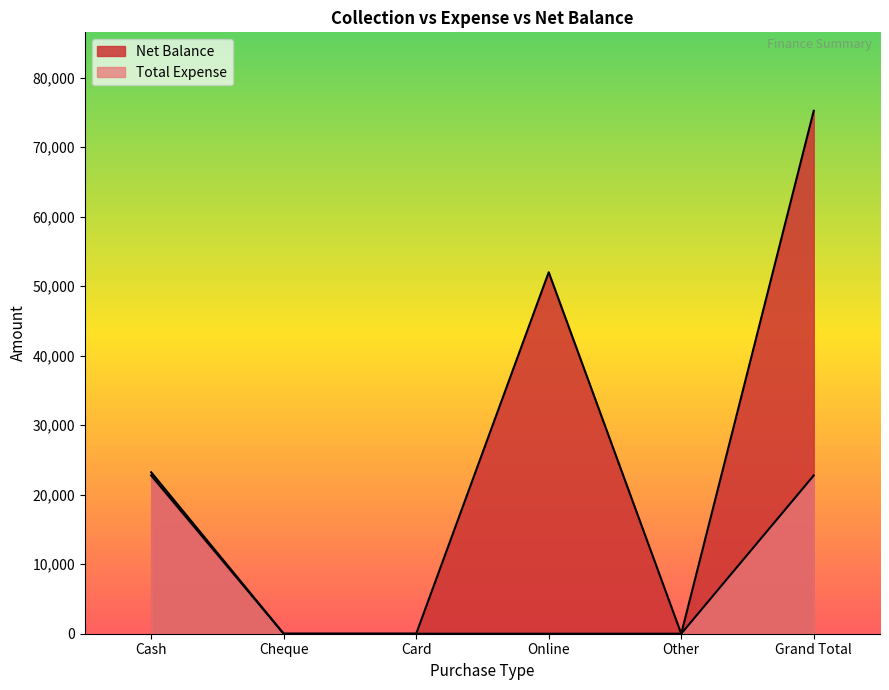

What are all the series names shown in the legend?

Net Balance, Total Expense